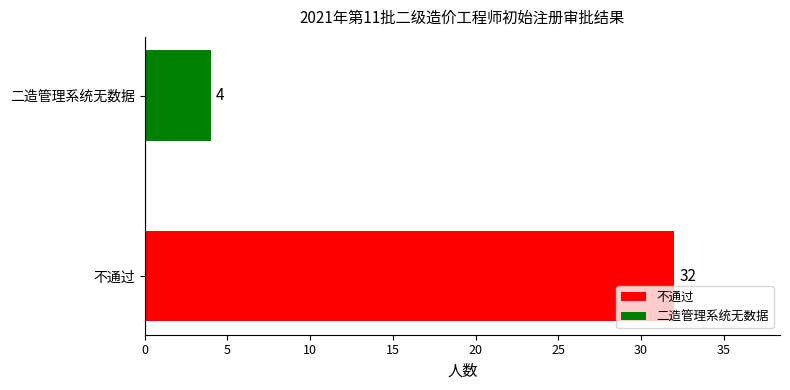

How many bars are there in total?

2